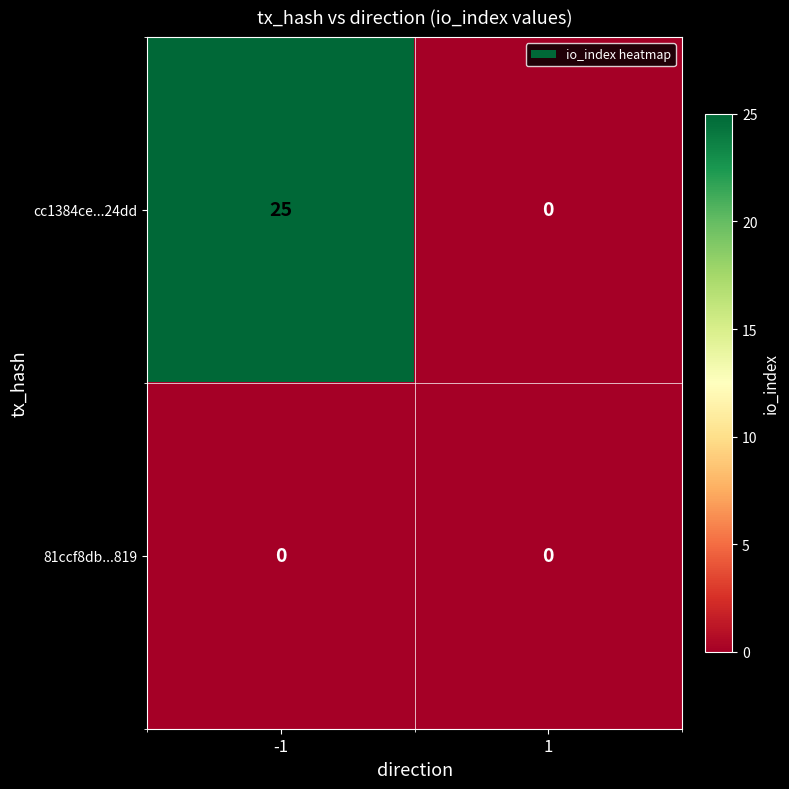

What is the greatest value displayed?

25